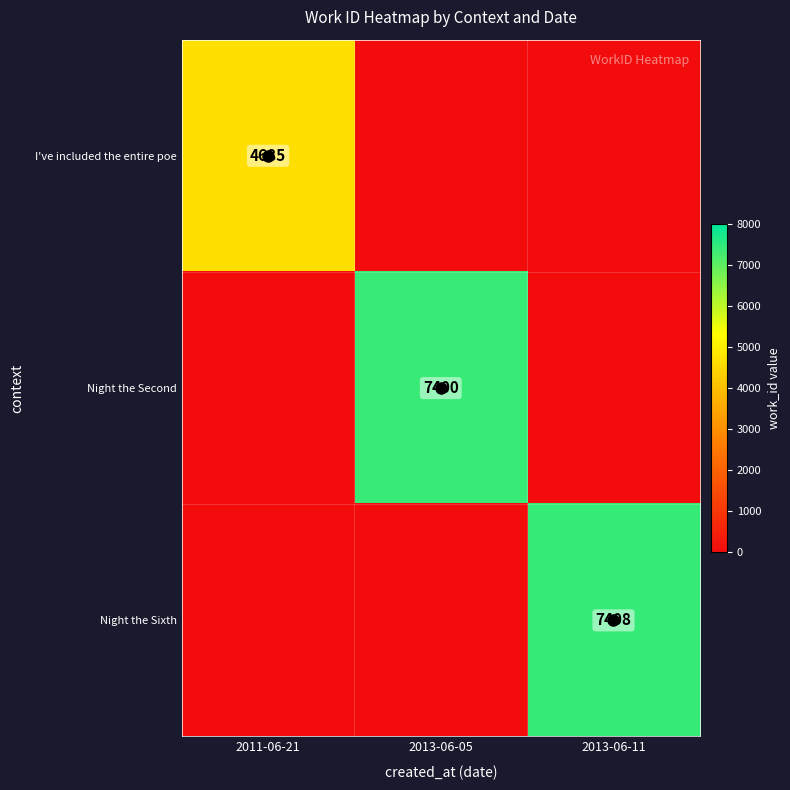

List the labels in order of Night the Second value, largest first.

2013-06-05, 2011-06-21, 2013-06-11